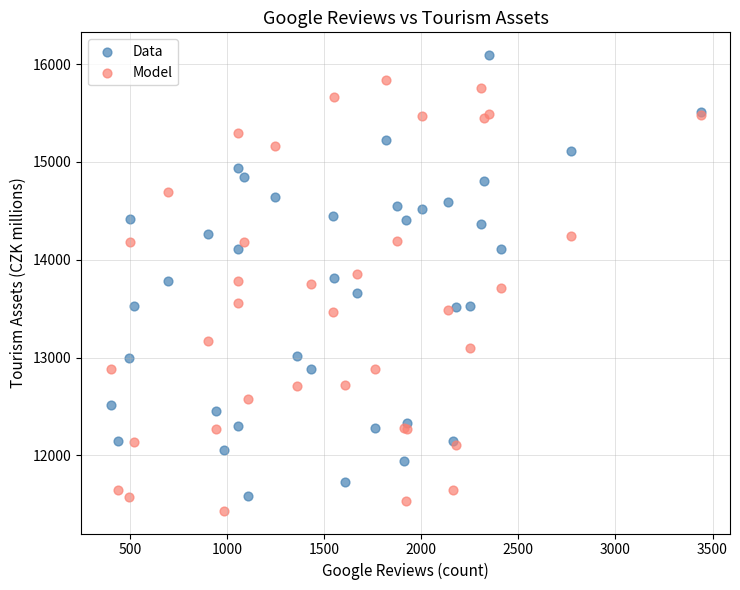

Which series reaches the maximum Y coordinate?

Data